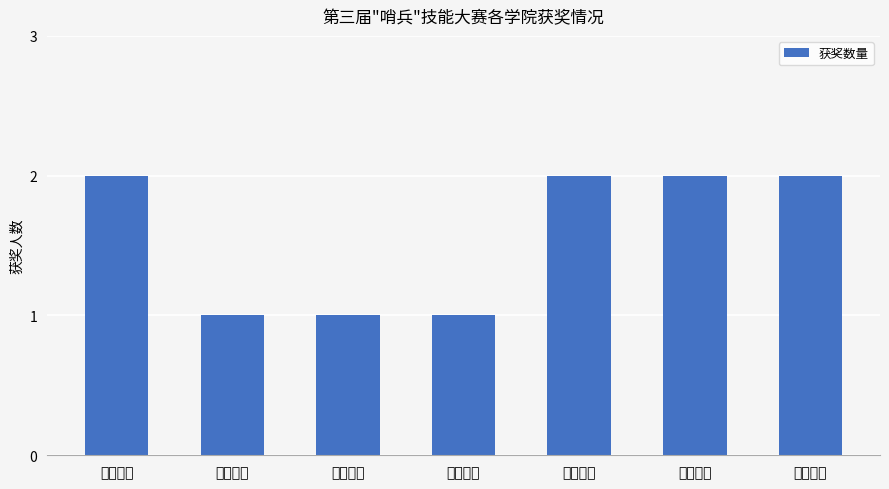

Approximately how many times larger is the value at 体育学院 compared to 设计学院?

2.0